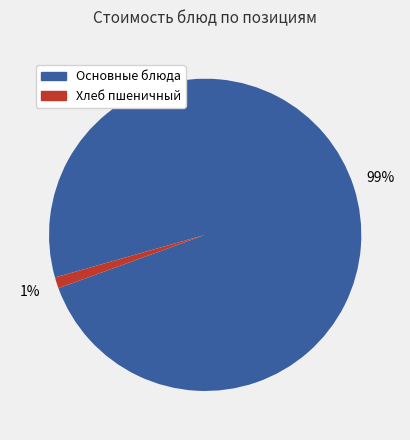

Does any single category account for the majority?

Yes